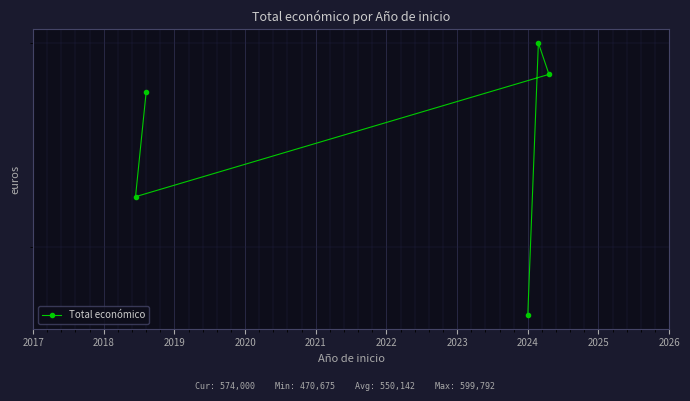

True or false: the data shows 793329 at 2021.

False